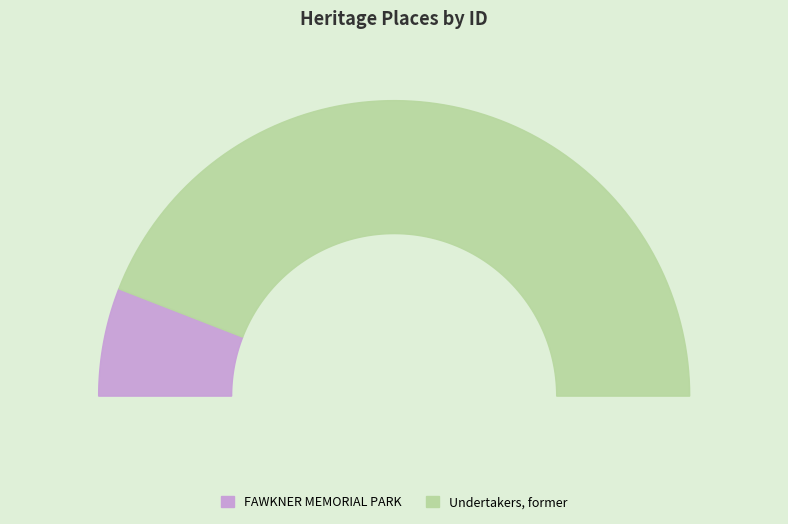

To the nearest percent, what is the difference between the largest and smallest slice percentages?

76%